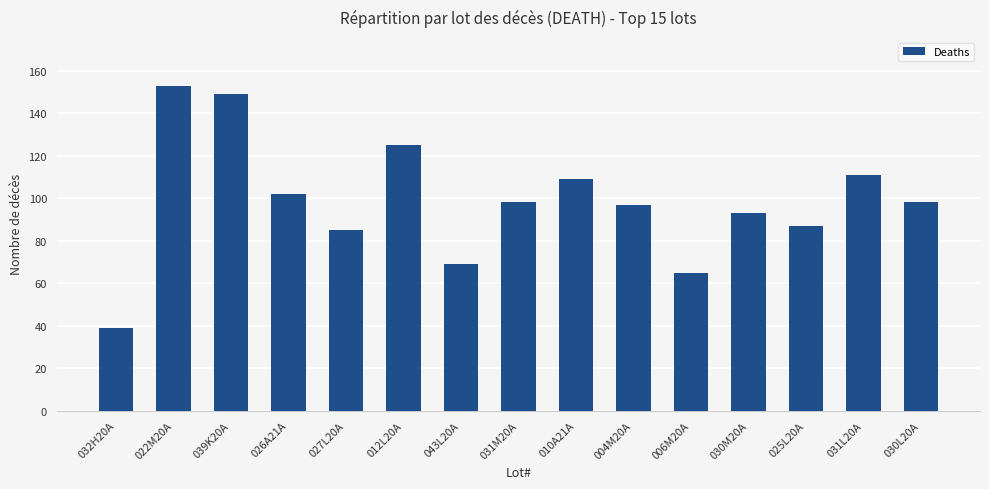

How many distinct data groups are displayed?

1